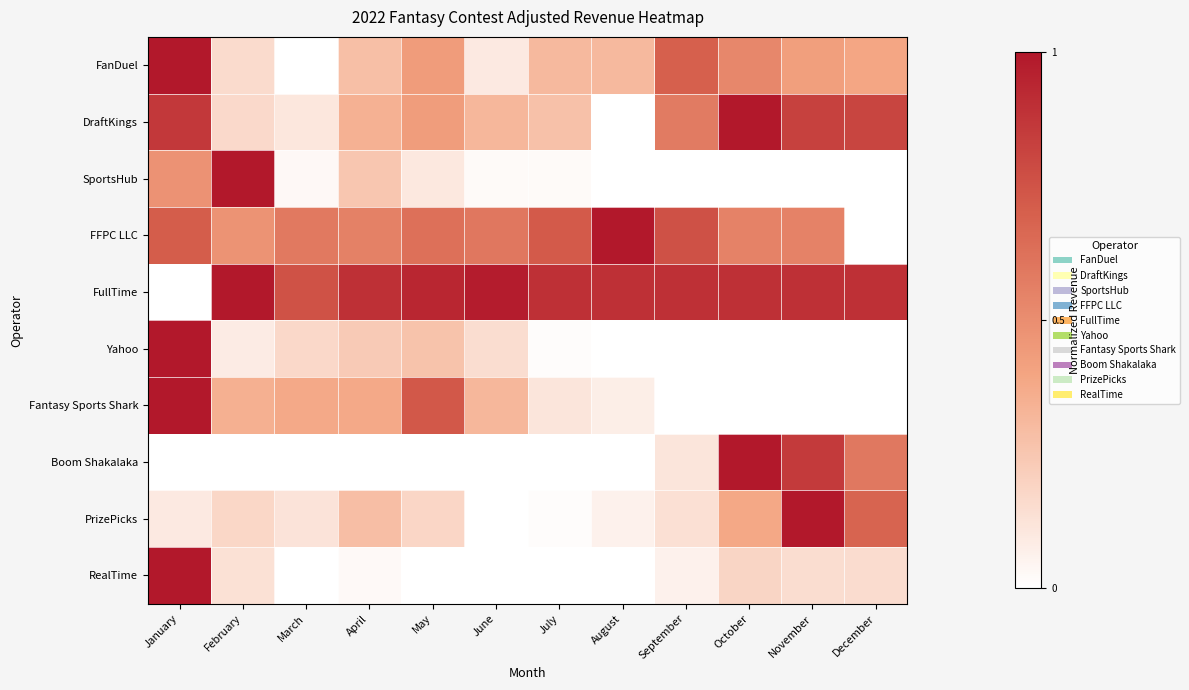

At which category is the sum across all series the highest?

January